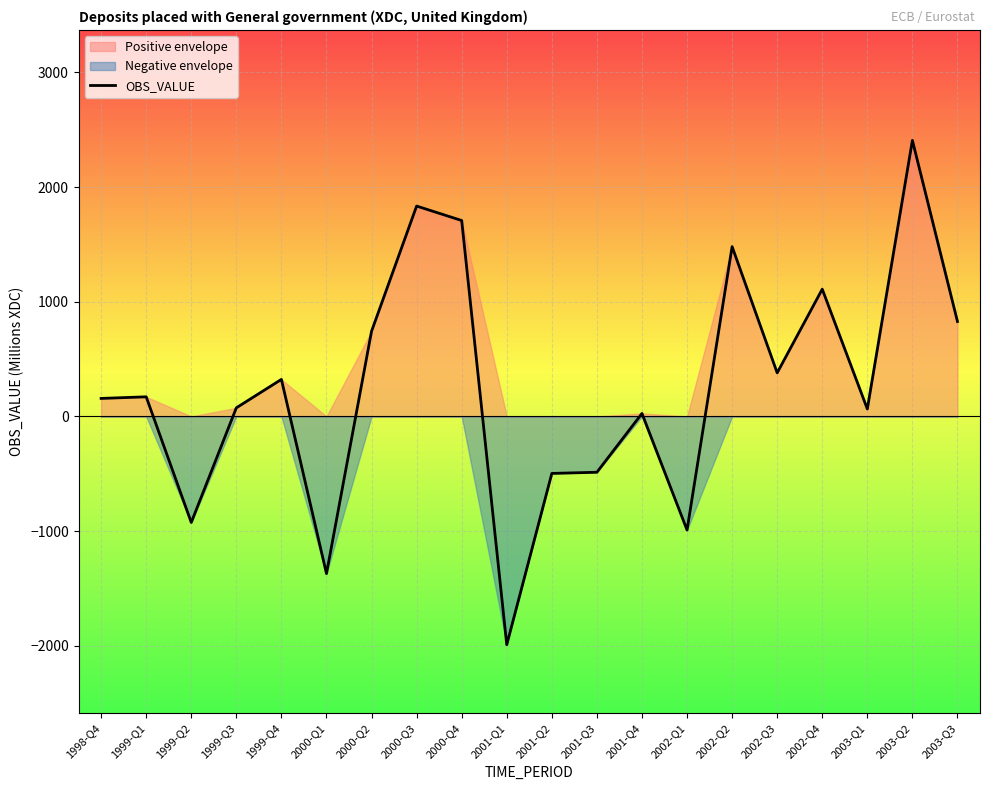

Where does the data first go above 171?

1999-Q4